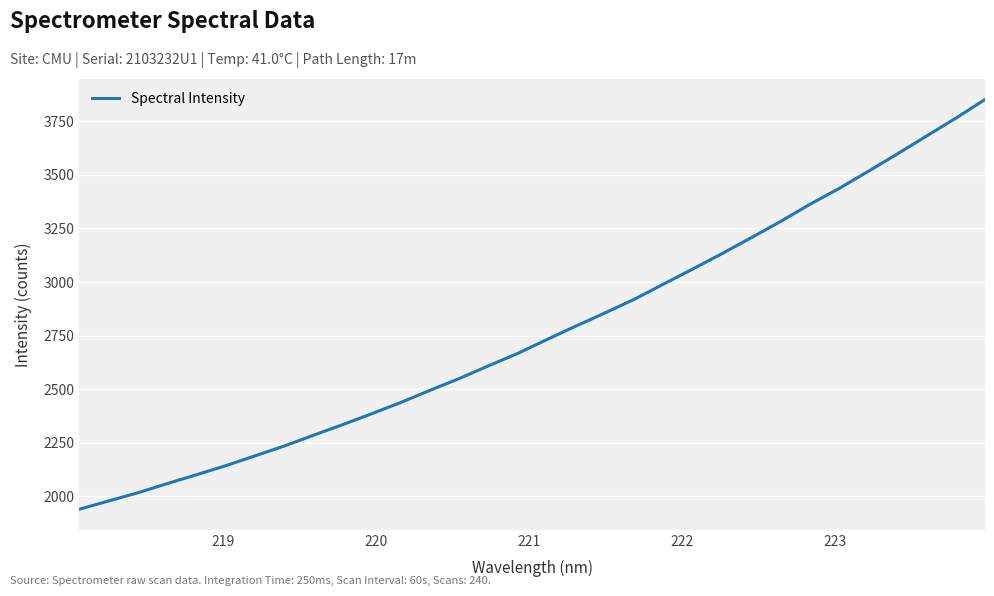

What is the maximum value shown in the chart?

3851.3